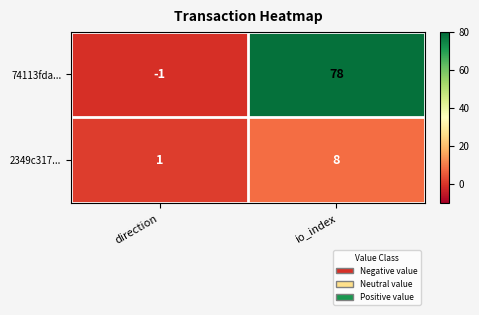

At how many categories does at least one series exceed 29?

1